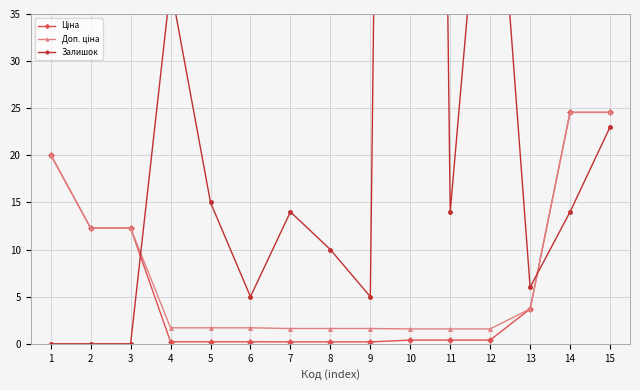

True or false: Залишок and Ціна intersect in this chart.

True